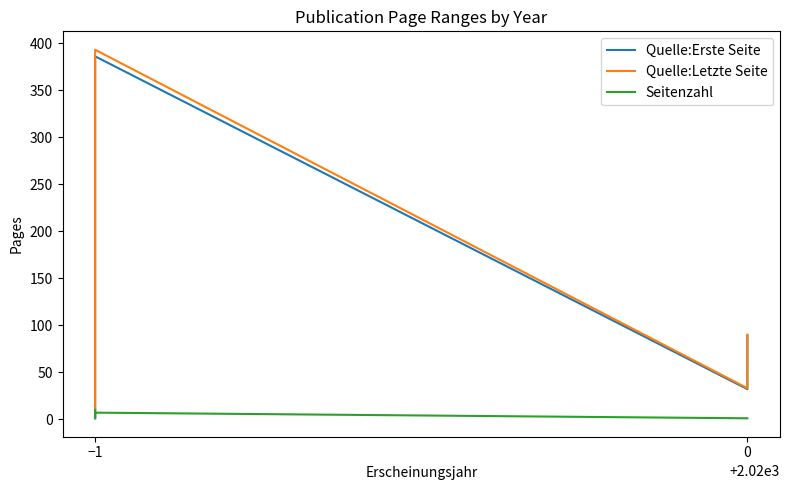

At how many categories does at least one series exceed 8?

6